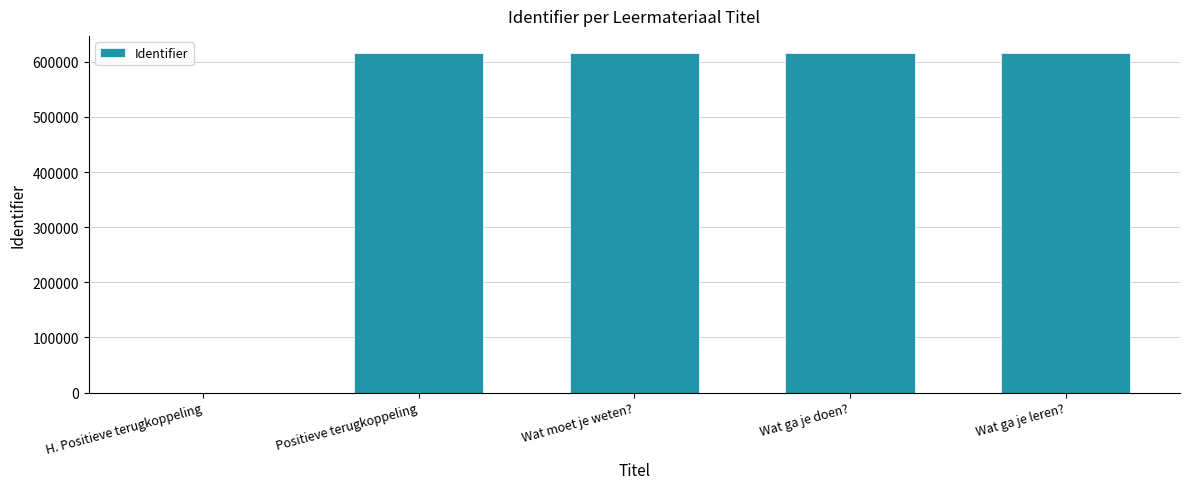

What is the sum of all values?

2464972